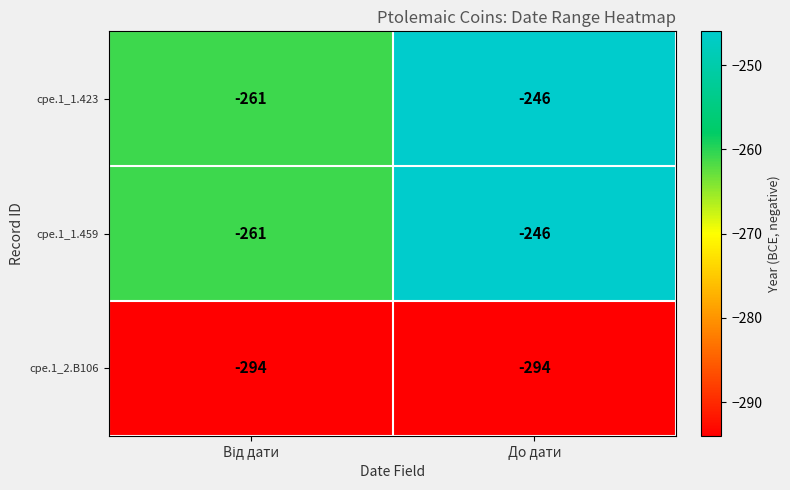

Reading right to left, list all the values displayed in this chart.

cpe.1_1.423: -246	-261
cpe.1_1.459: -246	-261
cpe.1_2.B106: -294	-294